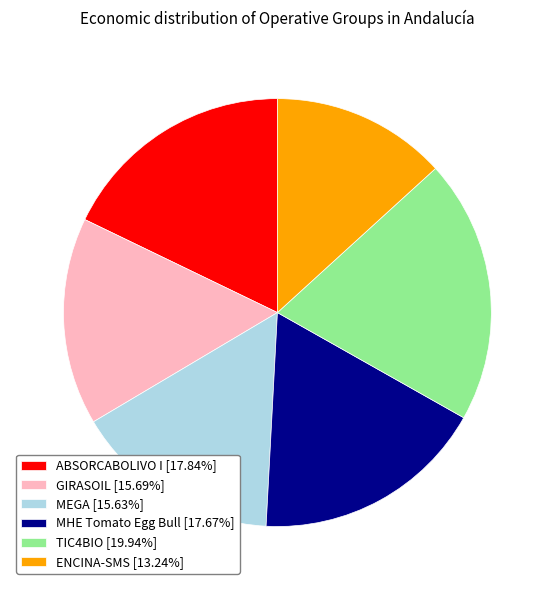

Approximately how many times larger is the value at ABSORCABOLIVO I [17.84%] compared to ENCINA-SMS [13.24%]?

1.3